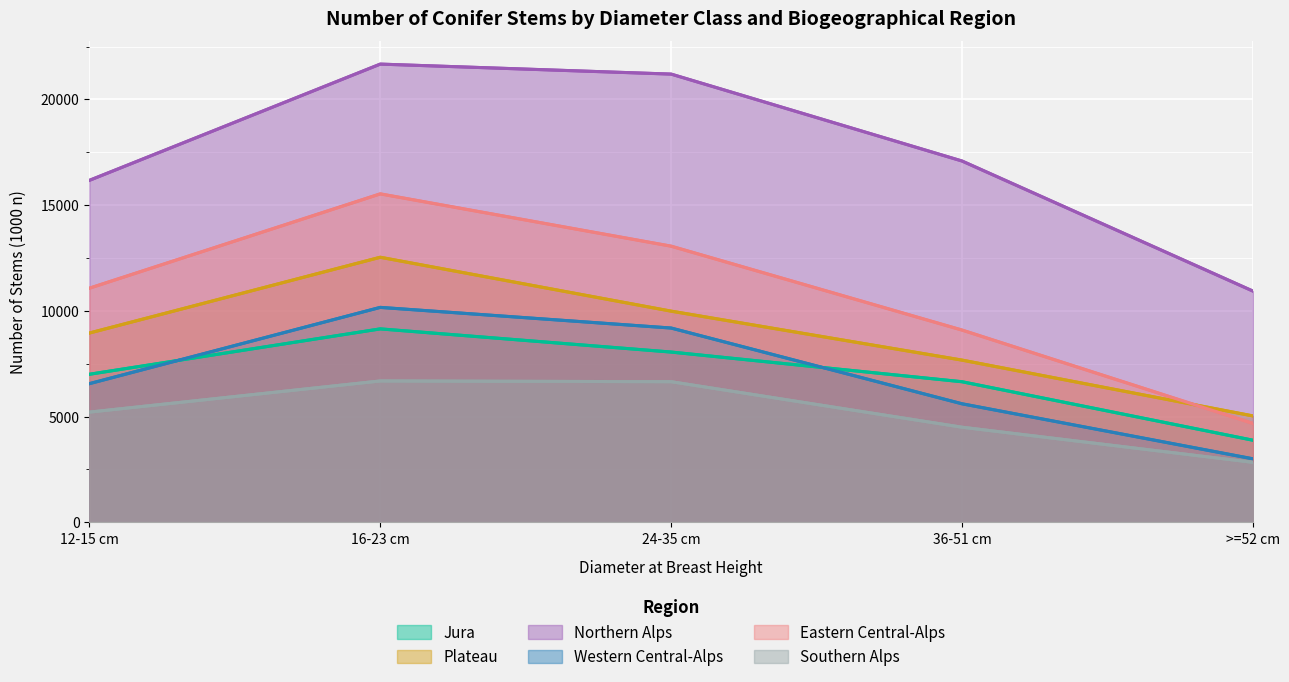

How many values in the Plateau series are below 8952?

2